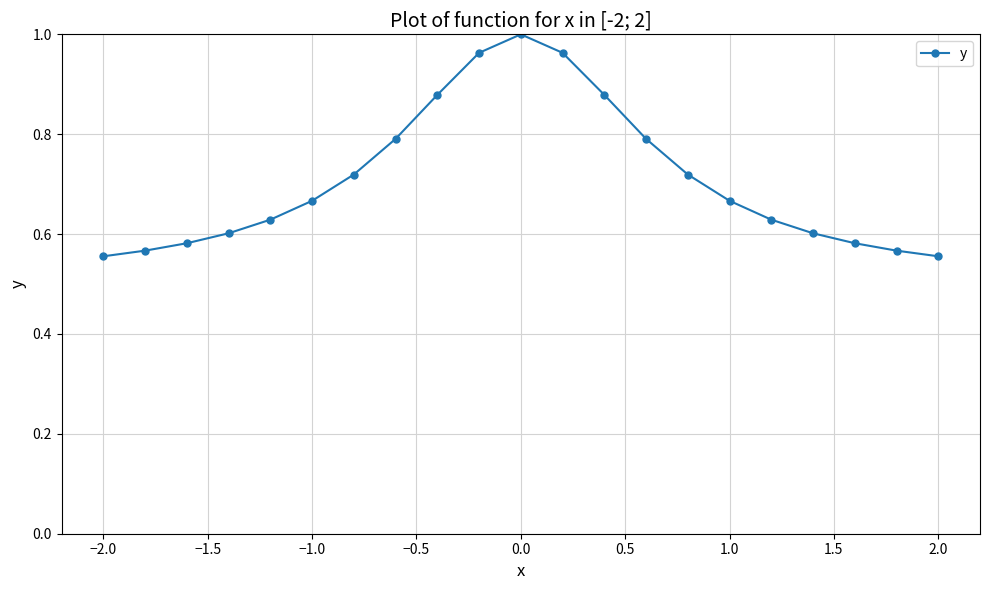

What is the sum of all values?

14.9